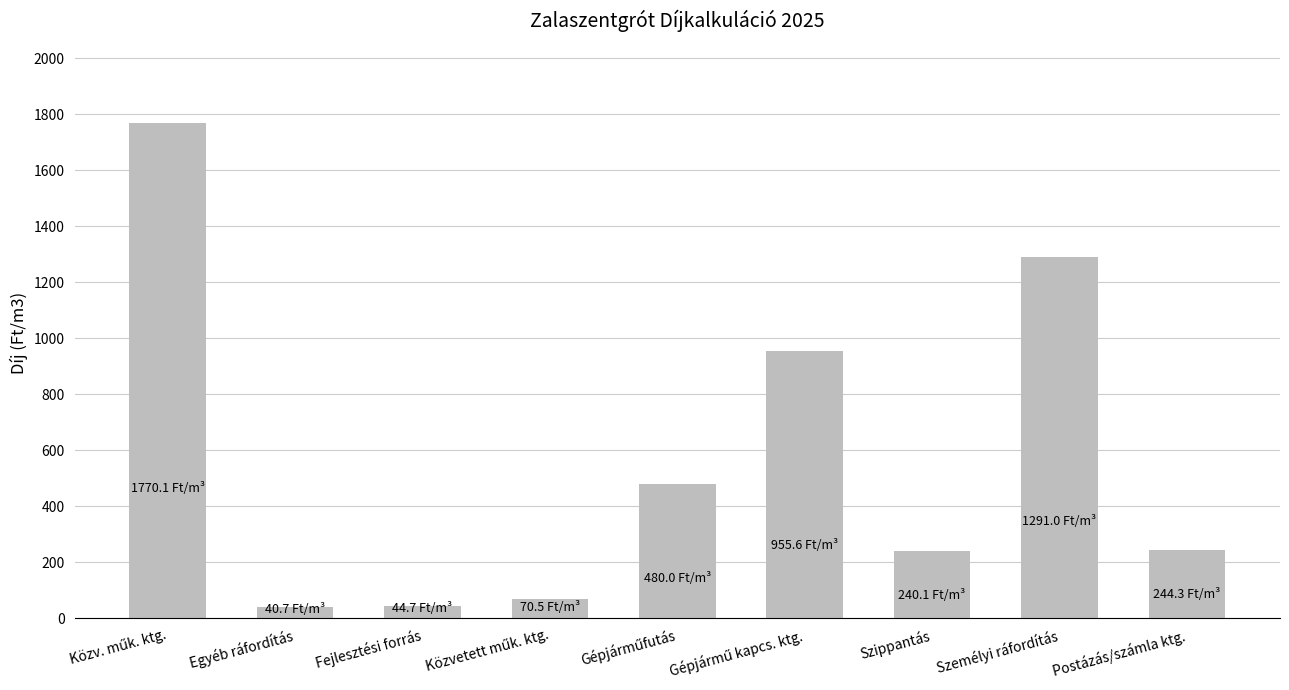

What is the maximum value shown in the chart?

1770.1